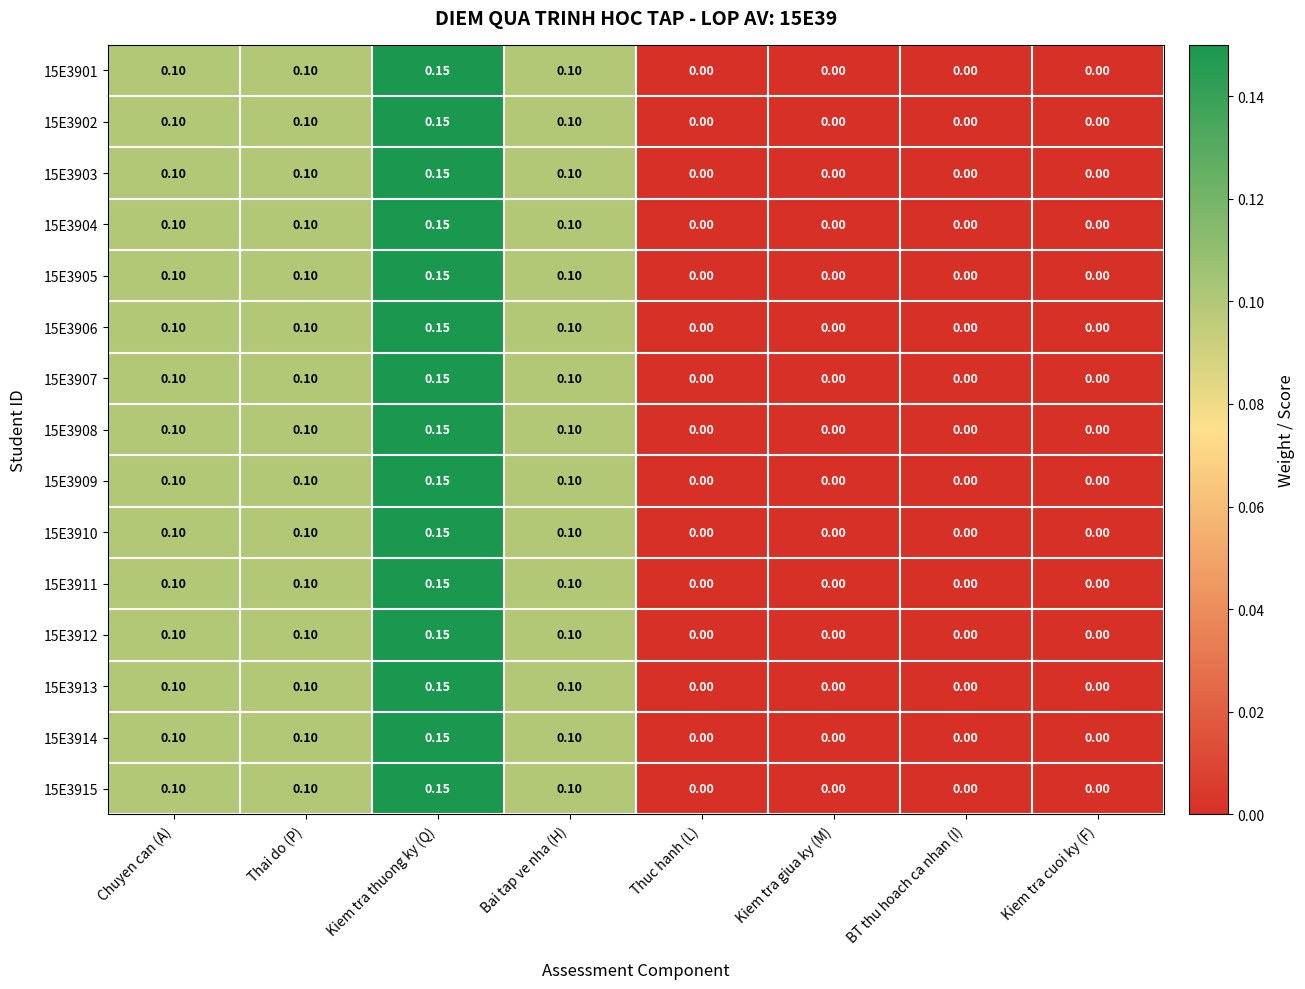

How many data points does each series have?

8